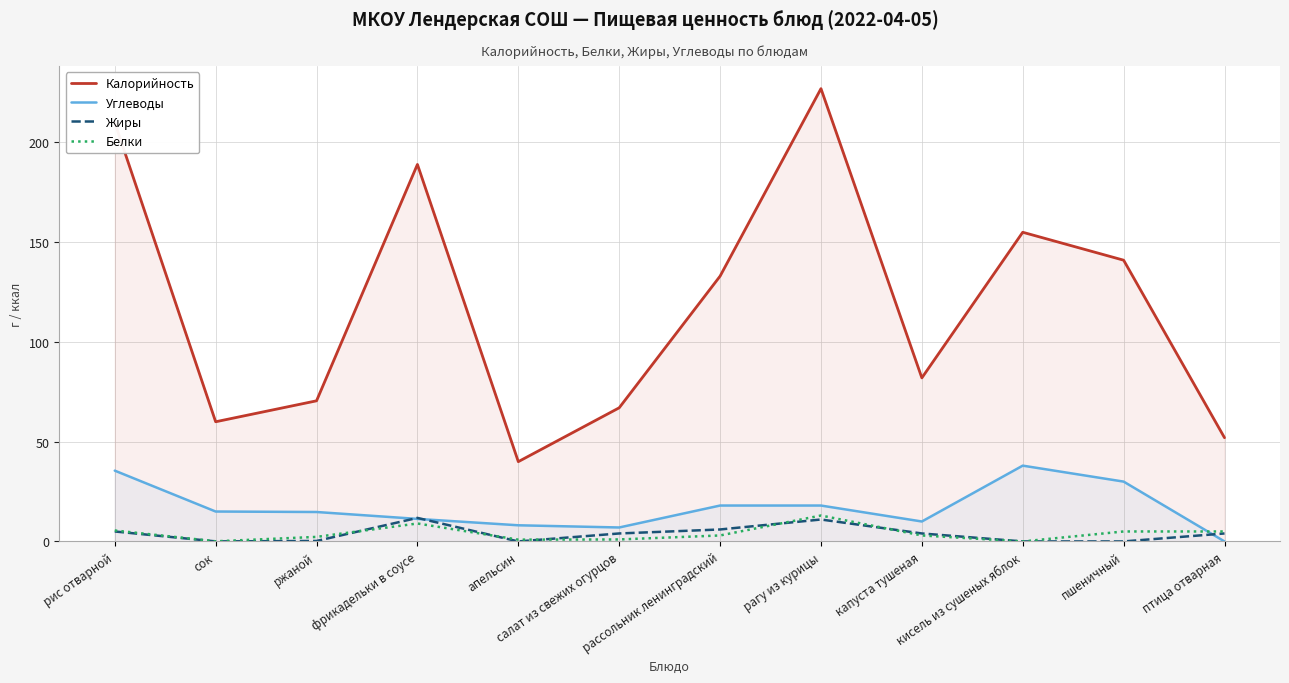

At how many categories does at least one series exceed 39?

12